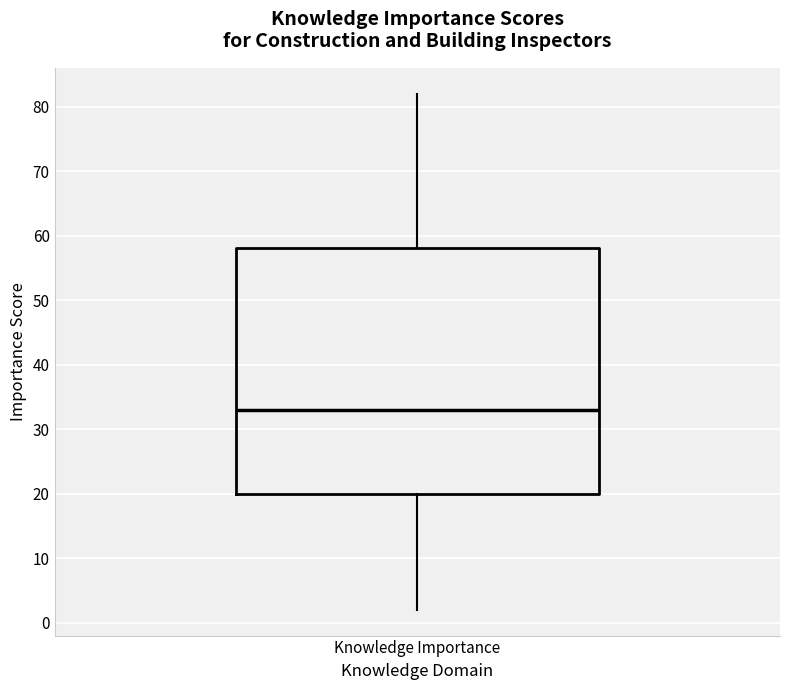

Read this box plot against the y-axis: the position of the median line, the range covered by the box, and the ends of both whiskers. The values are not printed on the chart, so give them approximately, as read against the axis.

median 33, box 20 to 58, whiskers 2 to 82